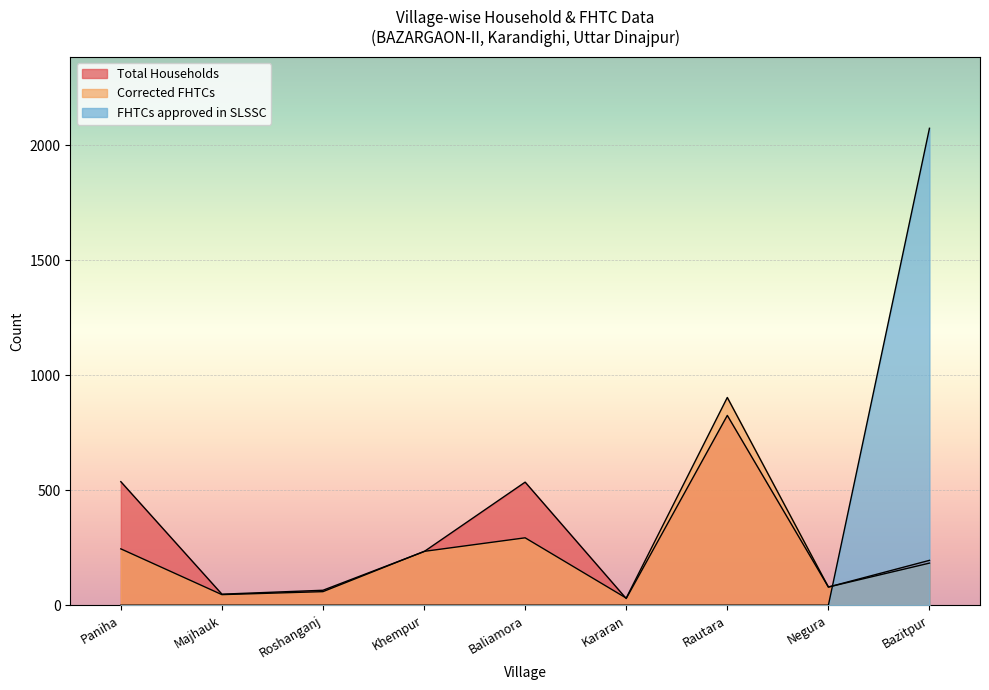

True or false: FHTCs approved in SLSSC has more than 0 interior local peaks.

False